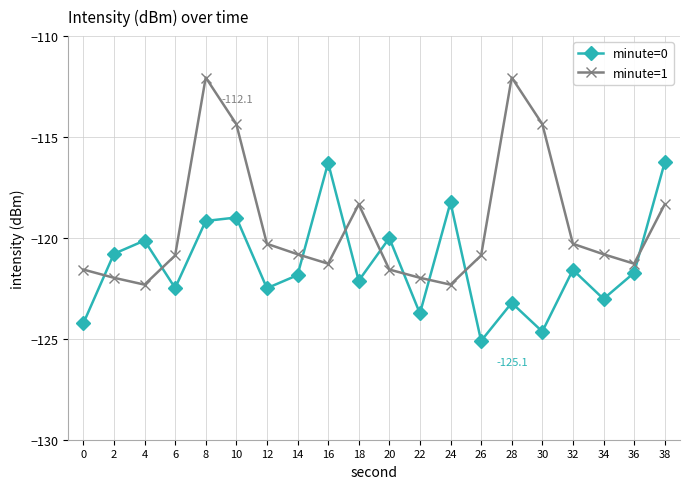

What is the maximum value for minute=1?

-112.1